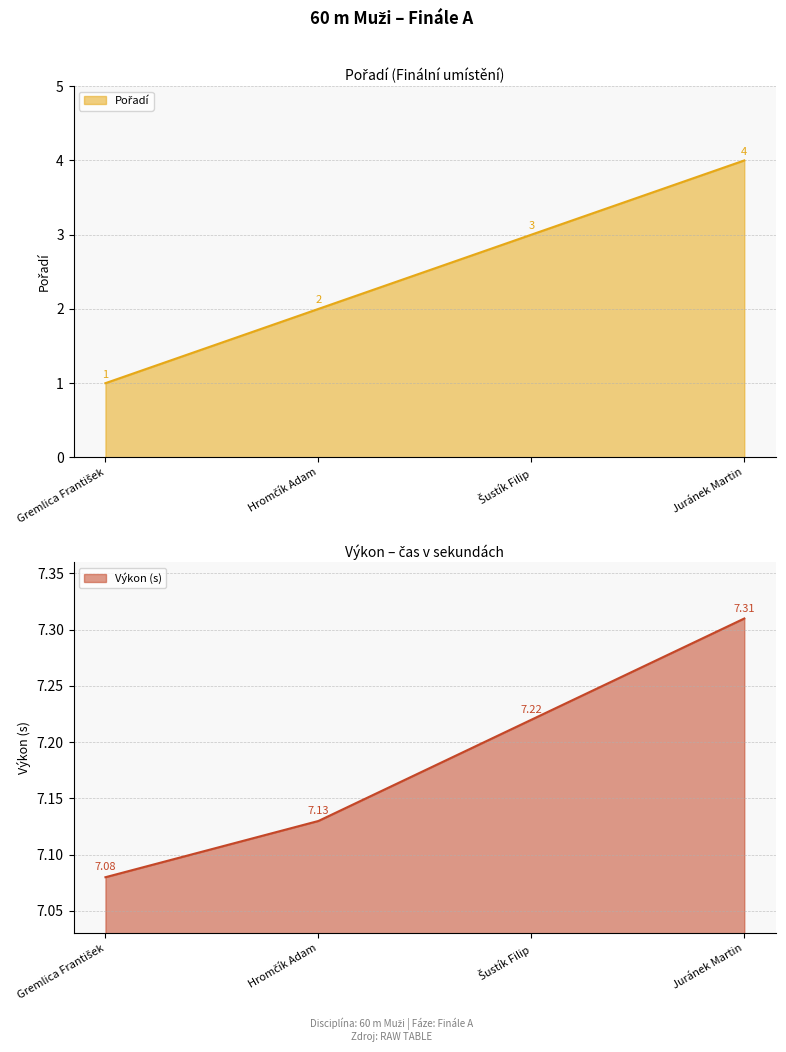

What is the highest value of the Výkon series?

7.3